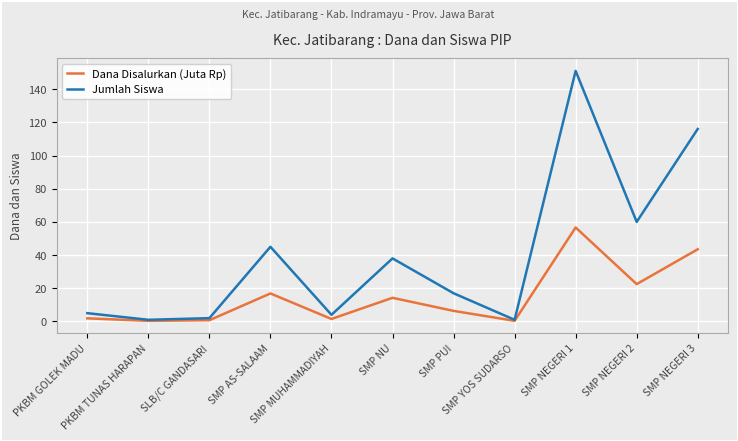

List the series in order of their peak value, highest first.

Jumlah Siswa, Dana Disalurkan (Juta Rp)